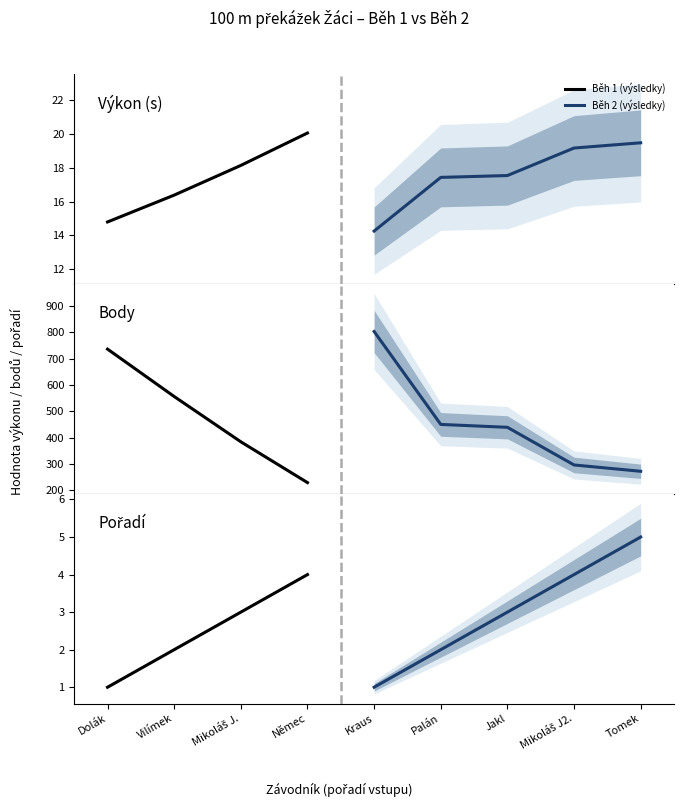

What is the sum of all Body values?

4165.0